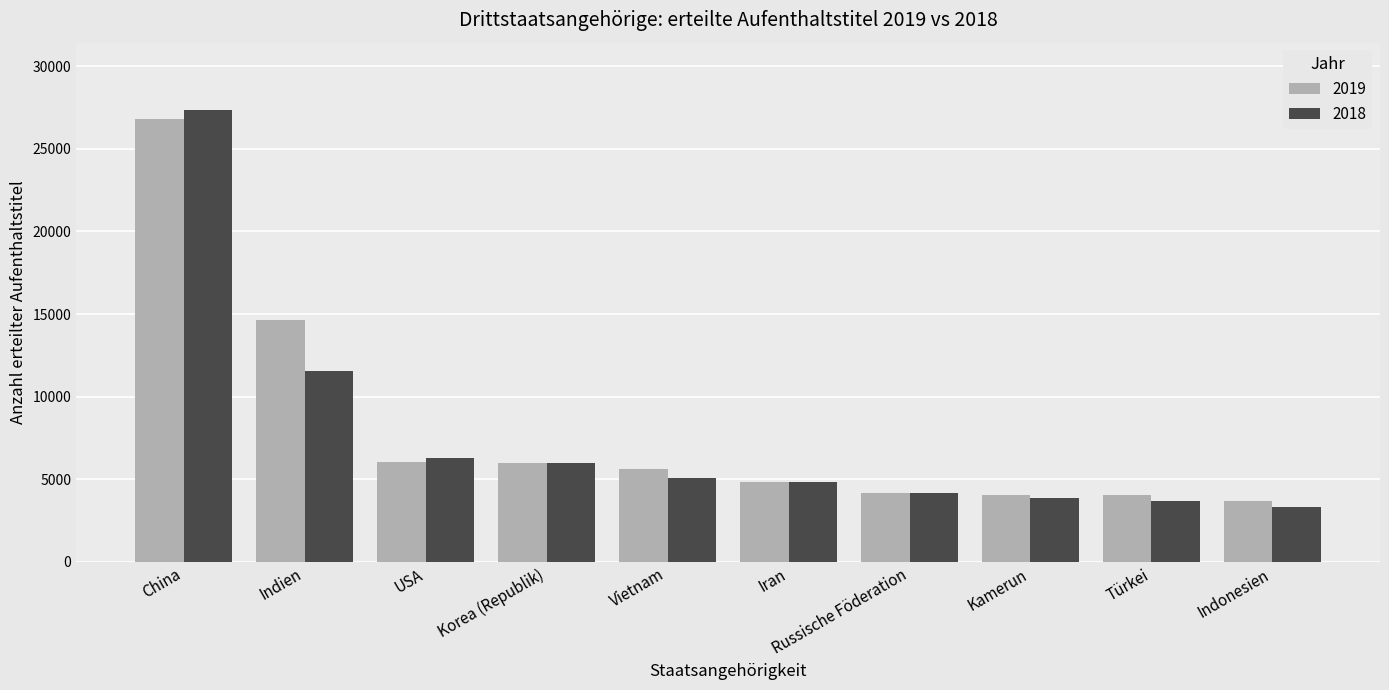

At which label does 2018 first exceed 5075?

China